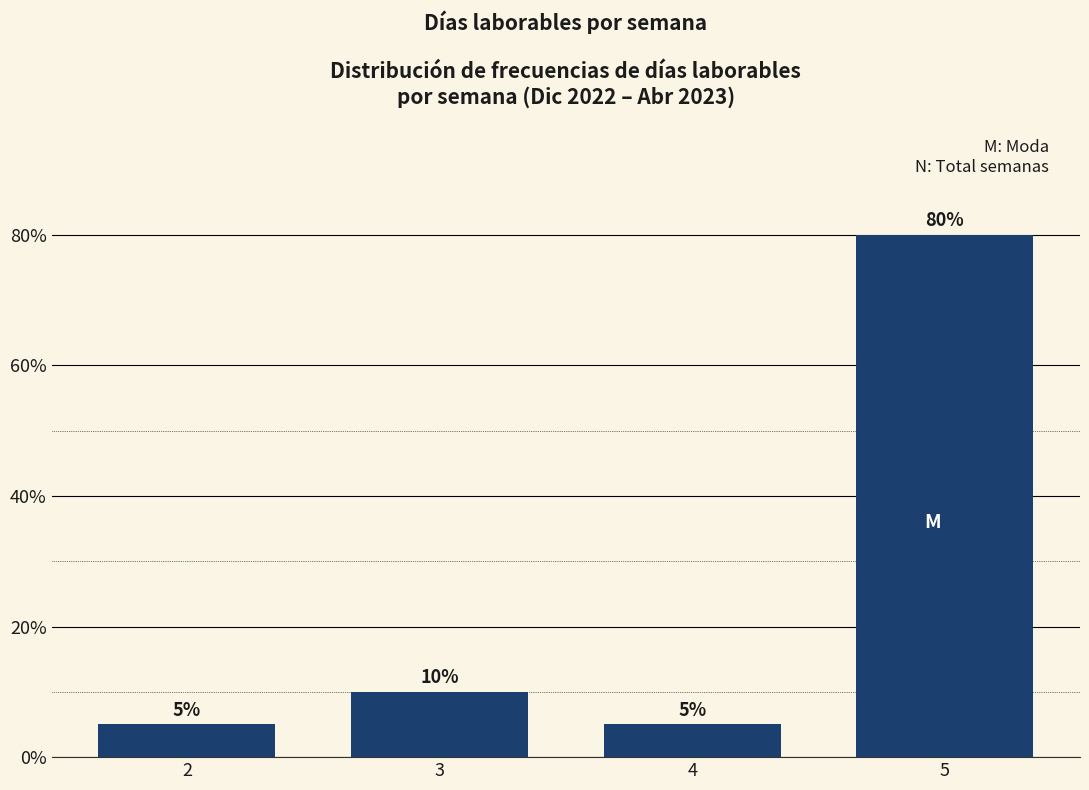

Are the bars horizontal?

No